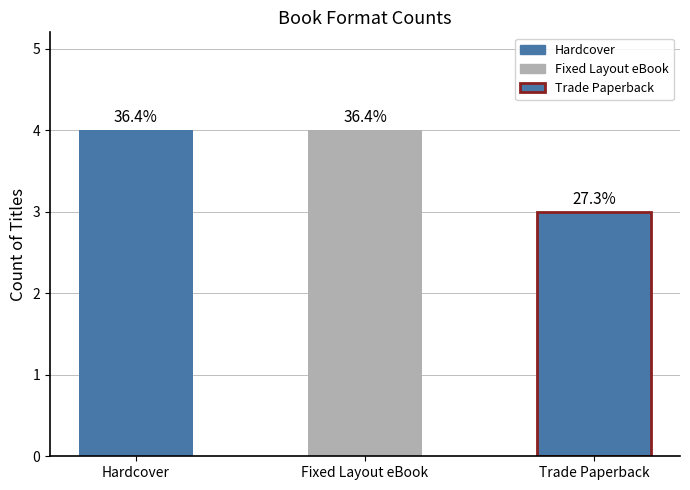

Which has a higher value, Fixed Layout eBook or Trade Paperback?

Fixed Layout eBook